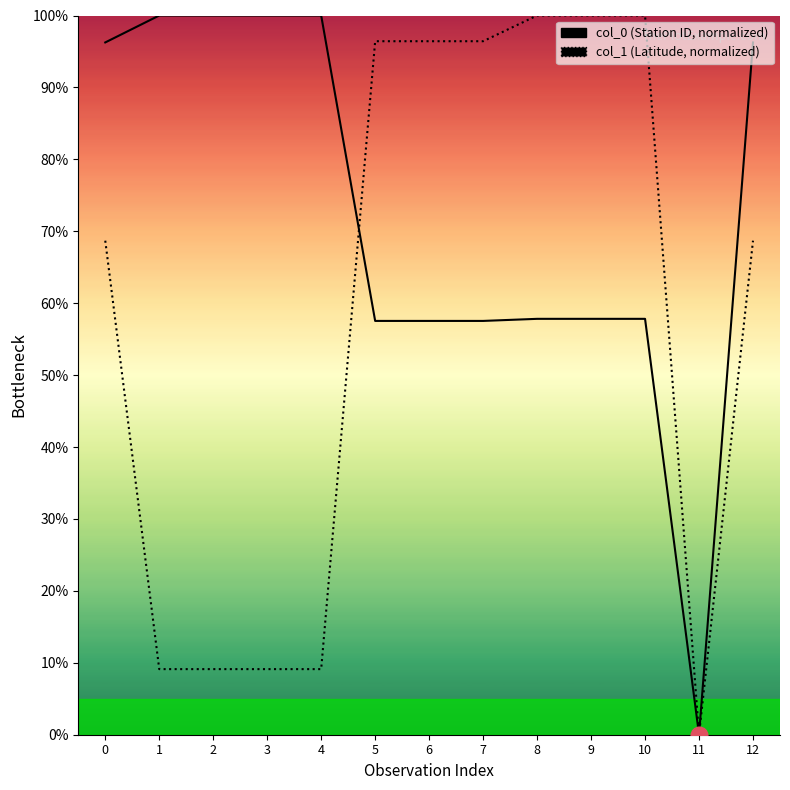

At which label does col_0 reach its peak?

1